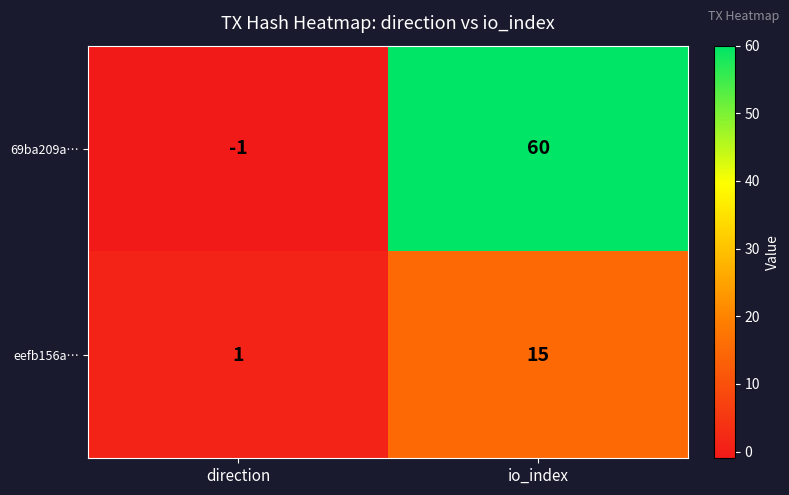

Which label corresponds to the smallest value in the chart?

direction